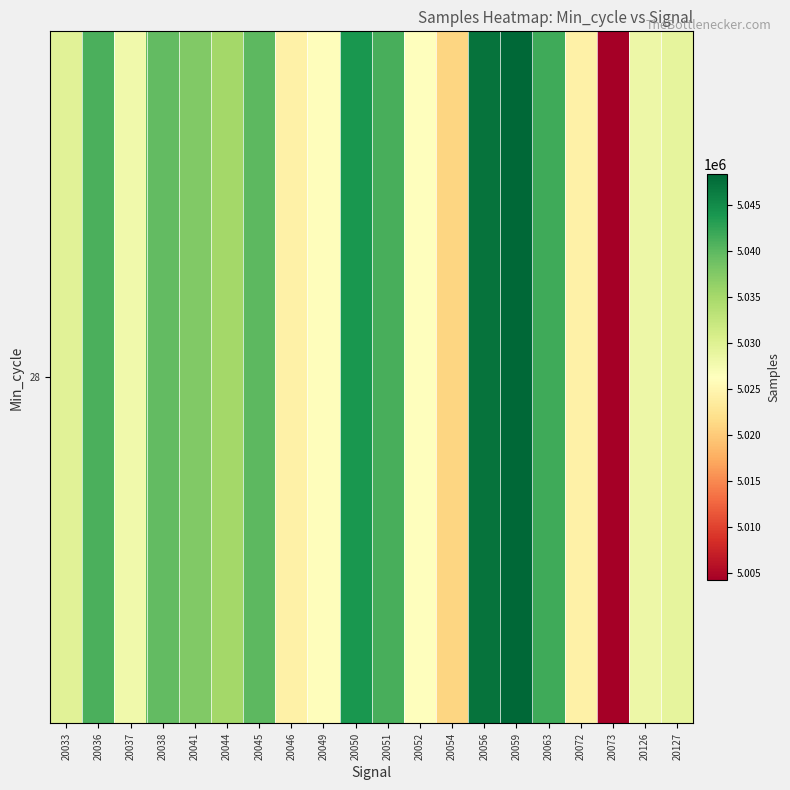

Count the number of categories in the chart.

20